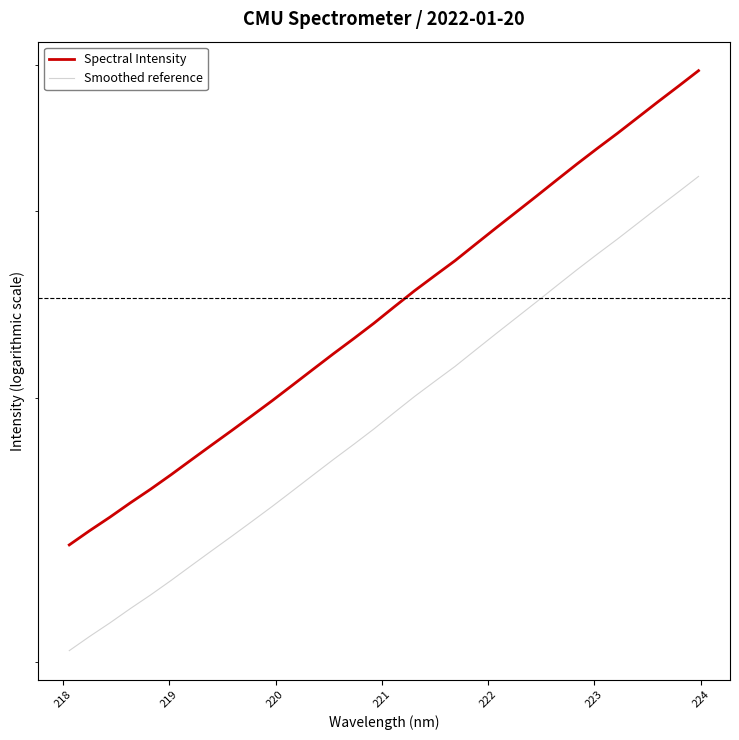

True or false: Smoothed reference has more than 2 points higher than both neighbors.

False